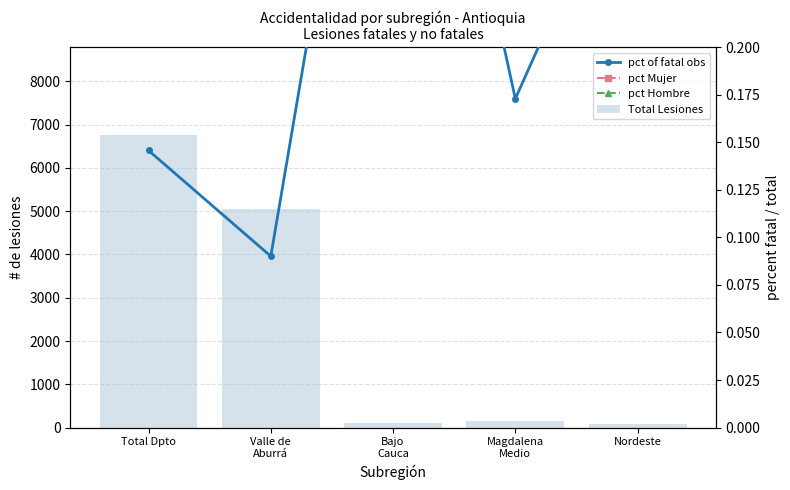

Reading left to right, list all the values displayed in this chart.

Total Lesiones: Total Dpto=6763.0	Valle de
Aburrá=5052.0	Bajo
Cauca=109.0	Magdalena
Medio=162.0	Nordeste=79.0
pct of fatal obs: Total Dpto=0.1	Valle de
Aburrá=0.1	Bajo
Cauca=0.5	Magdalena
Medio=0.2	Nordeste=0.3
pct Mujer: Total Dpto=0.3	Valle de
Aburrá=0.4	Bajo
Cauca=0.3	Magdalena
Medio=0.3	Nordeste=0.3
pct Hombre: Total Dpto=0.7	Valle de
Aburrá=0.6	Bajo
Cauca=0.7	Magdalena
Medio=0.7	Nordeste=0.7